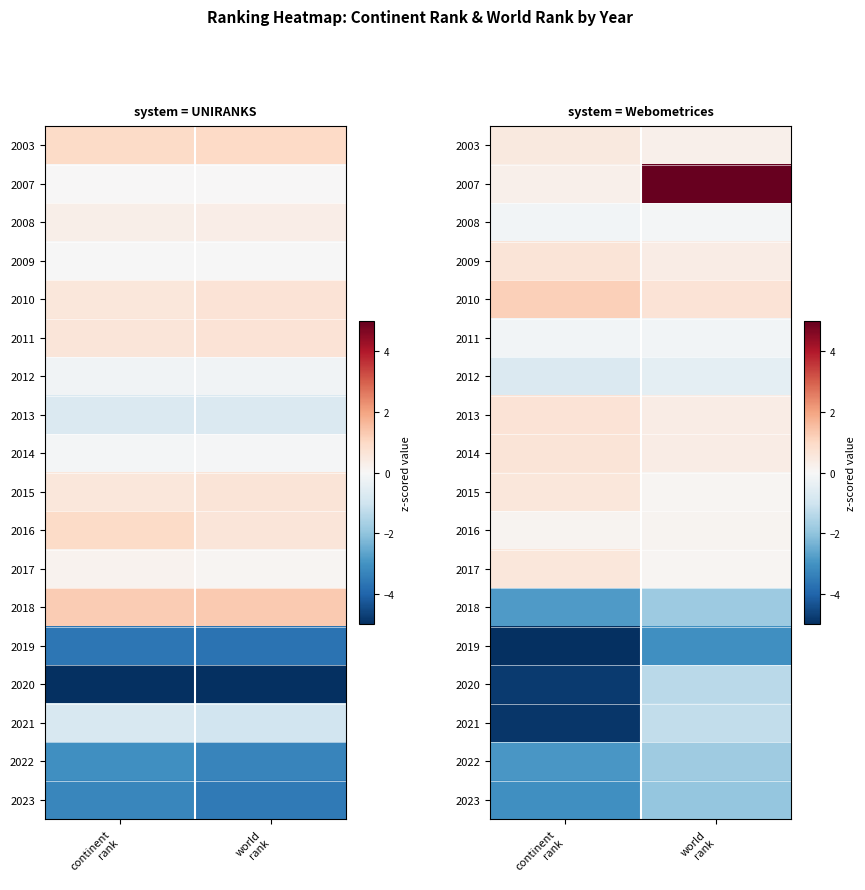

Is it true that 2023 equals -3.0 at continent rank?

True